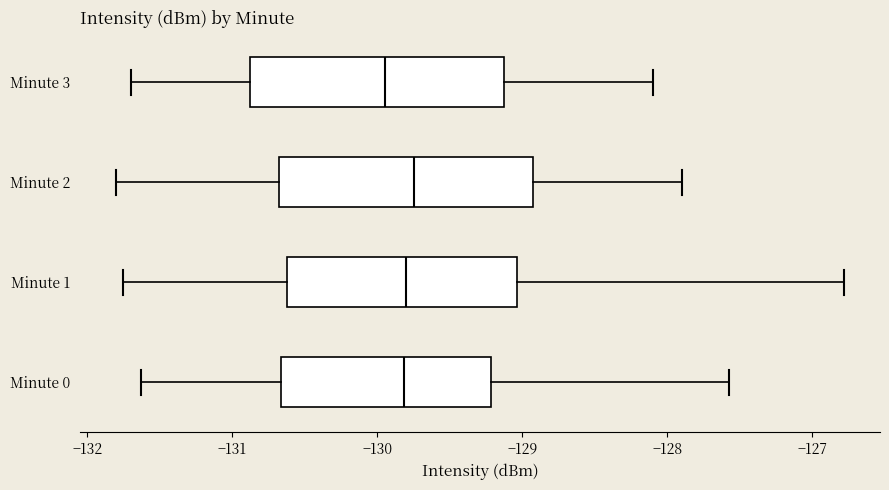

Reading bottom to top, read every box against the x-axis: the position of its median line, the range the box covers, and the ends of its whiskers. The values are not printed on the chart, so give them approximately, as read against the axis.

Minute 0: median -129.8, box -130.7 to -129.2, whiskers -131.6 to -127.6
Minute 1: median -129.8, box -130.6 to -129.0, whiskers -131.8 to -126.8
Minute 2: median -129.7, box -130.7 to -128.9, whiskers -131.8 to -127.9
Minute 3: median -129.9, box -130.9 to -129.1, whiskers -131.7 to -128.1